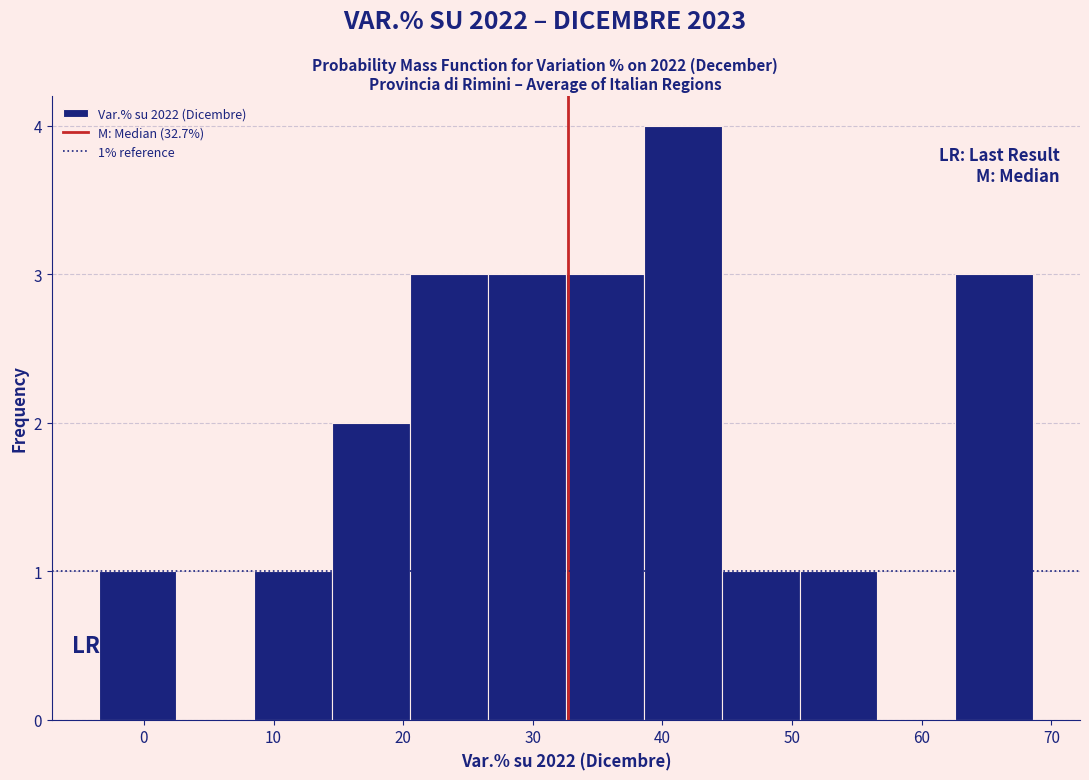

Over which range of the x-axis is the bar tallest?

39 to 45